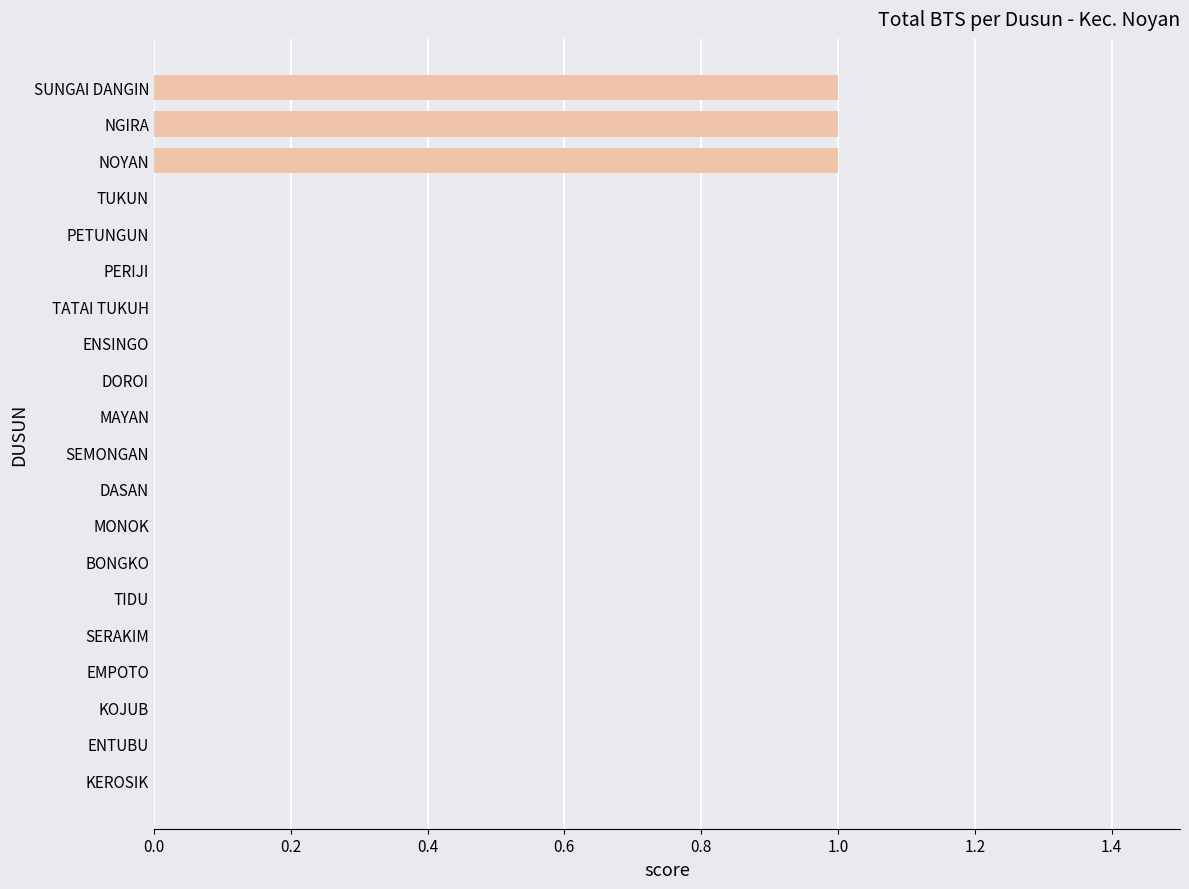

True or false: the data shows 0 at EMPOTO.

True